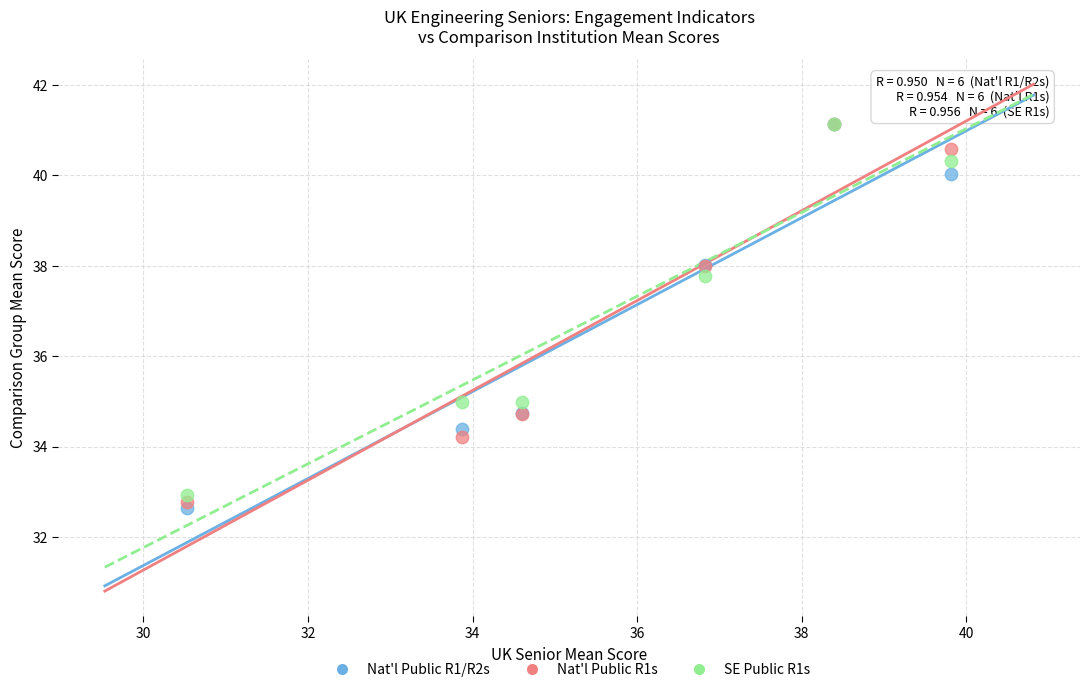

What are all the series names shown in the legend?

Nat'l Public R1/R2s, Nat'l Public R1s, SE Public R1s